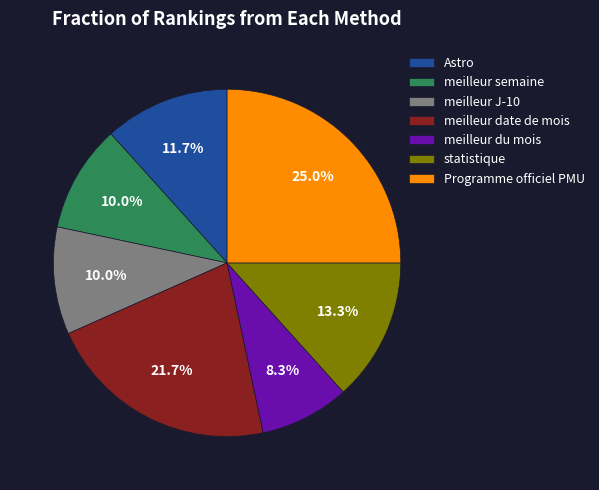

Does meilleur semaine account for over 50% of the chart?

No